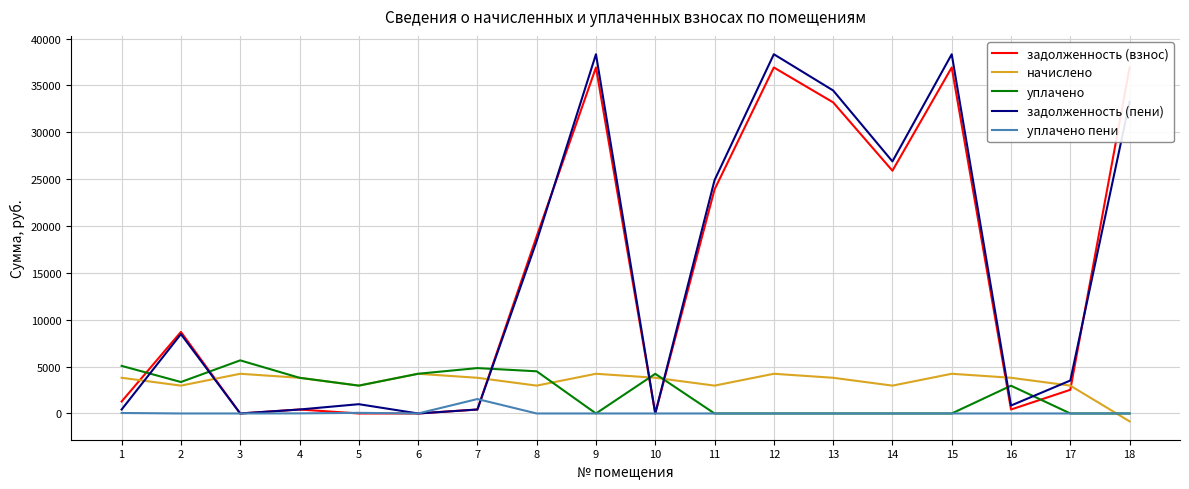

In задолженность (пени), how many points are higher than both neighbors (excluding endpoints)?

5